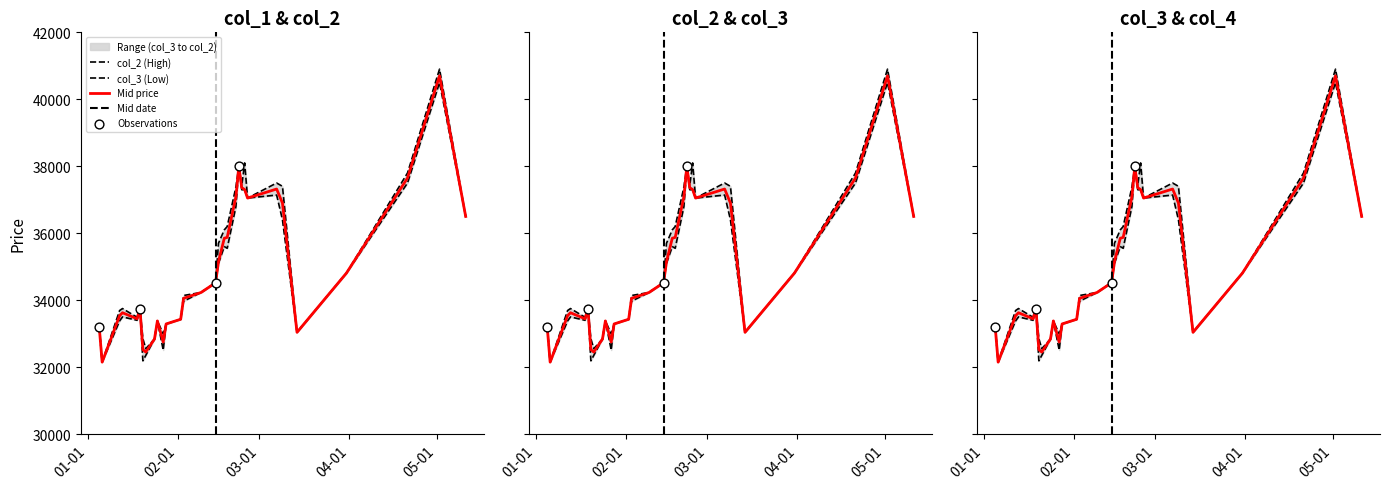

Which series has the largest Y range (max minus min)?

col_2